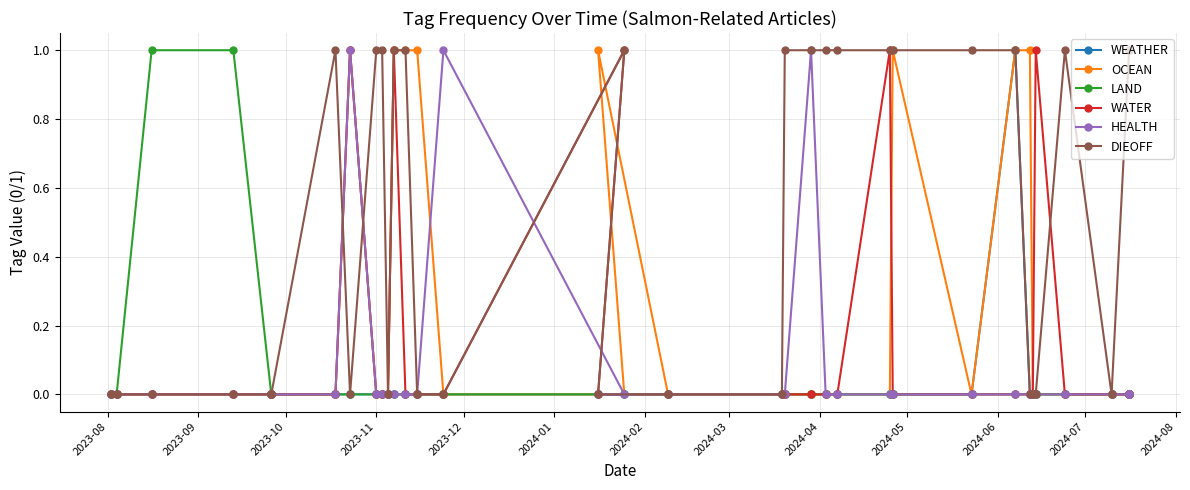

Which series has the widest spread of values?

WEATHER